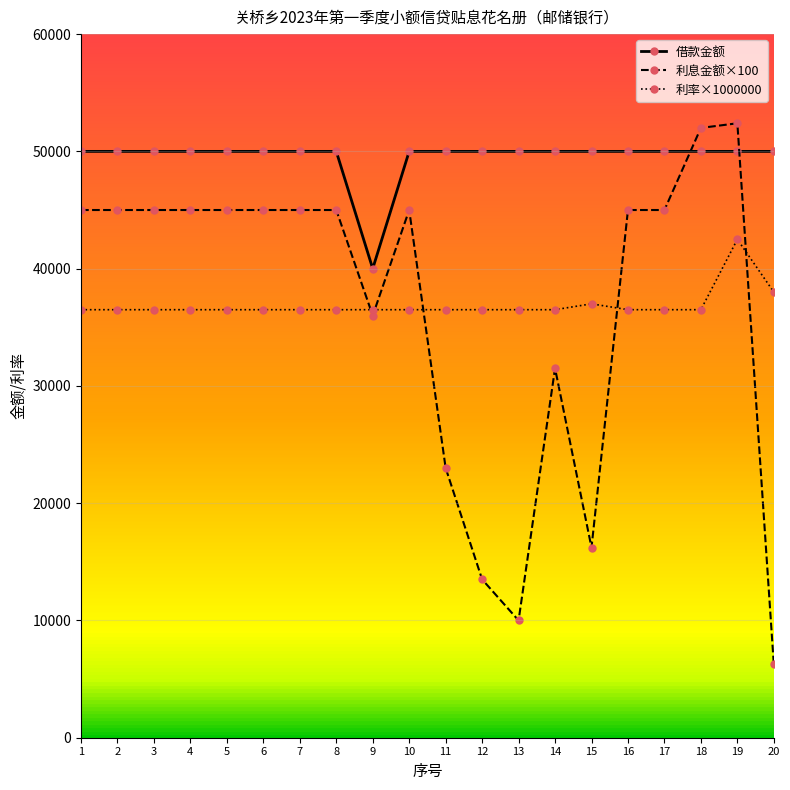

At 3, list the series in order from smallest to largest.

利率×1000000, 利息金额×100, 借款金额